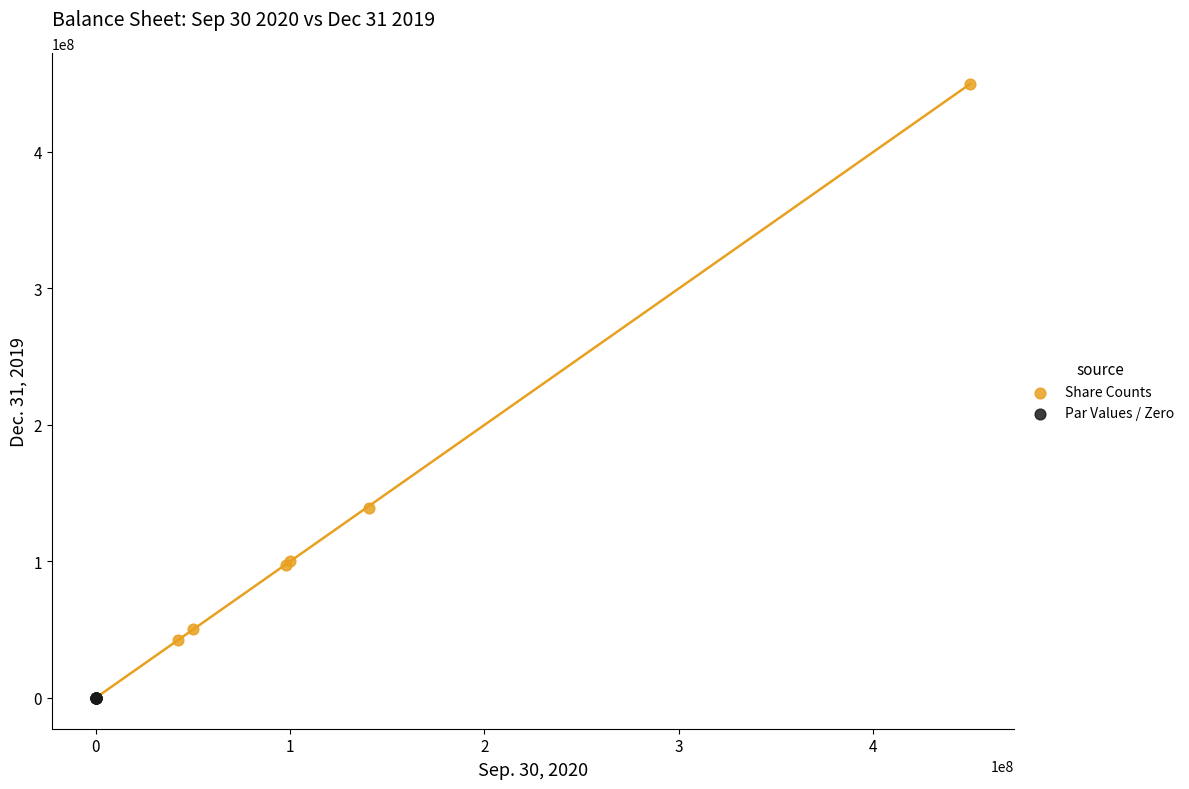

Which series contains the lowest Y value?

Par Values / Zero